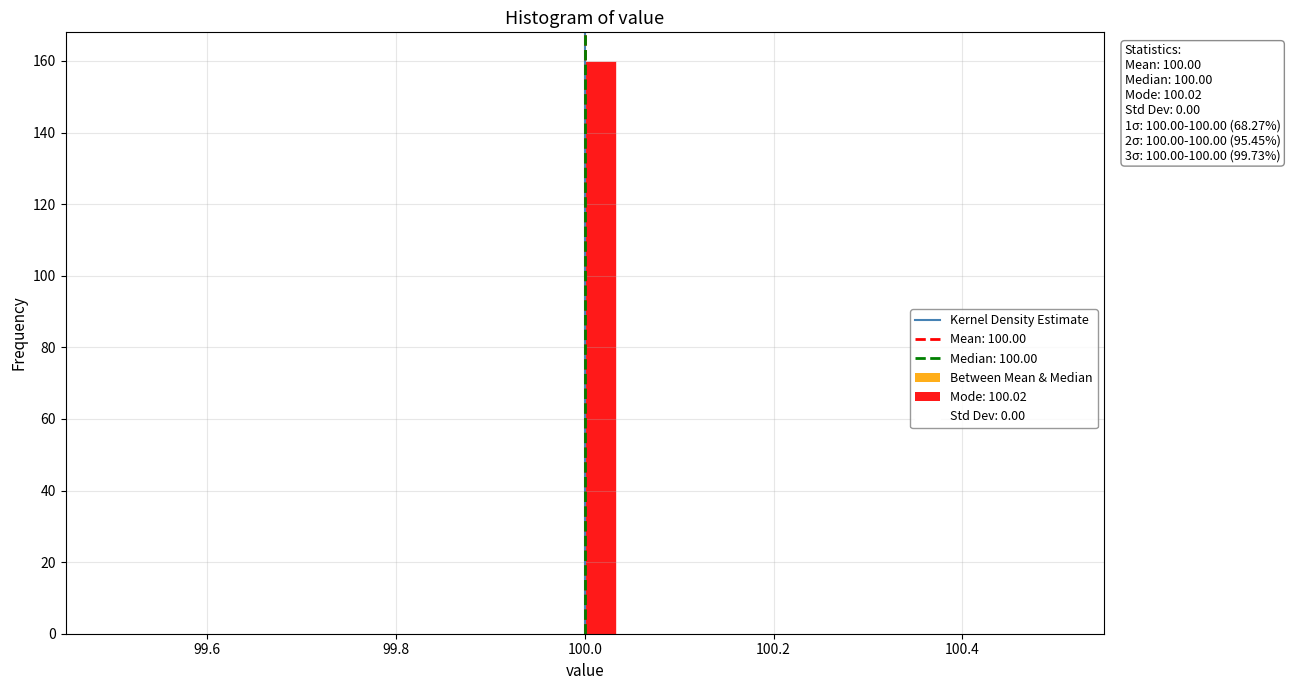

Around what value on the x-axis is the tallest bar? Give the approximate position of its centre, as read against the axis.

100.02